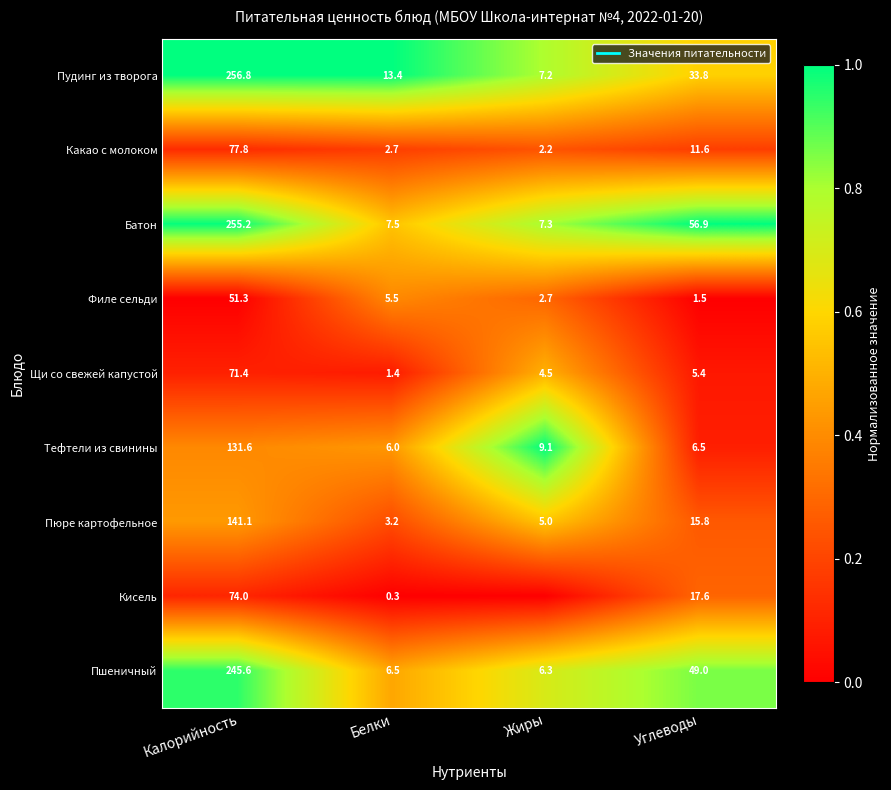

True or false: Кисель has a value of 0.2 at Калорийность.

False